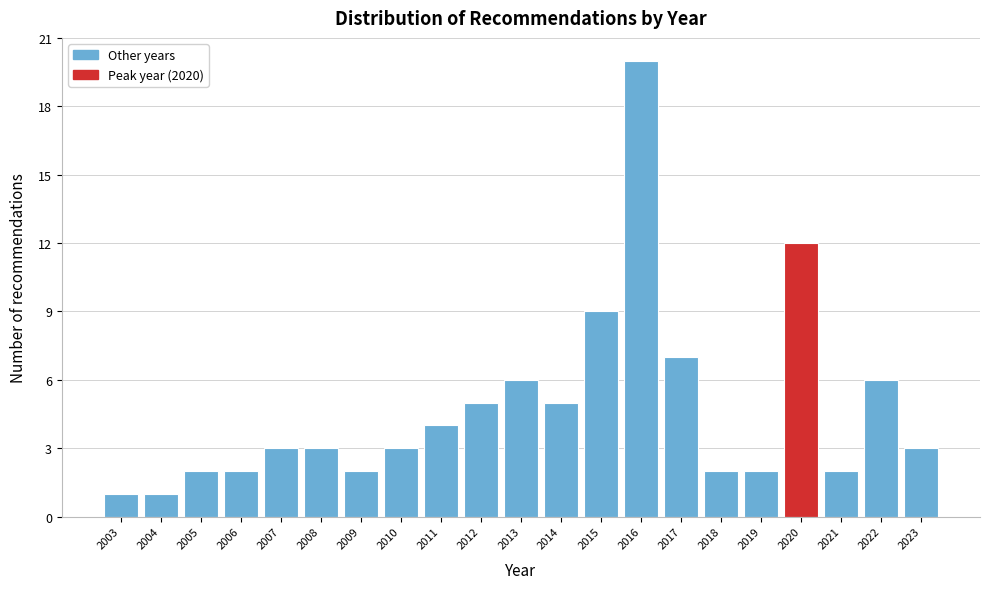

Reading right to left, extract all data points from this chart.

2023=3	2022=6	2021=2	2020=12	2019=2	2018=2	2017=7	2016=20	2015=9	2014=5	2013=6	2012=5	2011=4	2010=3	2009=2	2008=3	2007=3	2006=2	2005=2	2004=1	2003=1